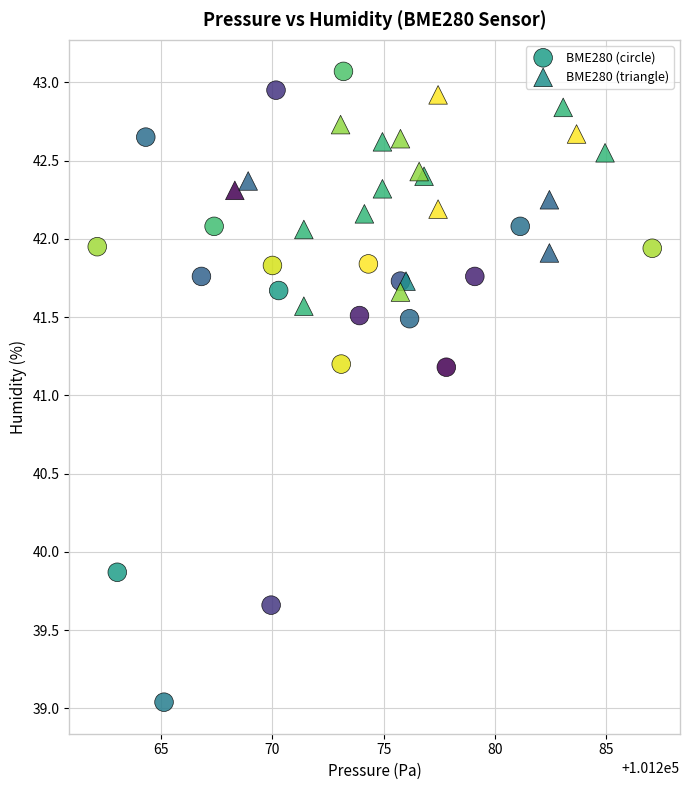

Which series has the widest spread of Y values?

BME280 (circle)